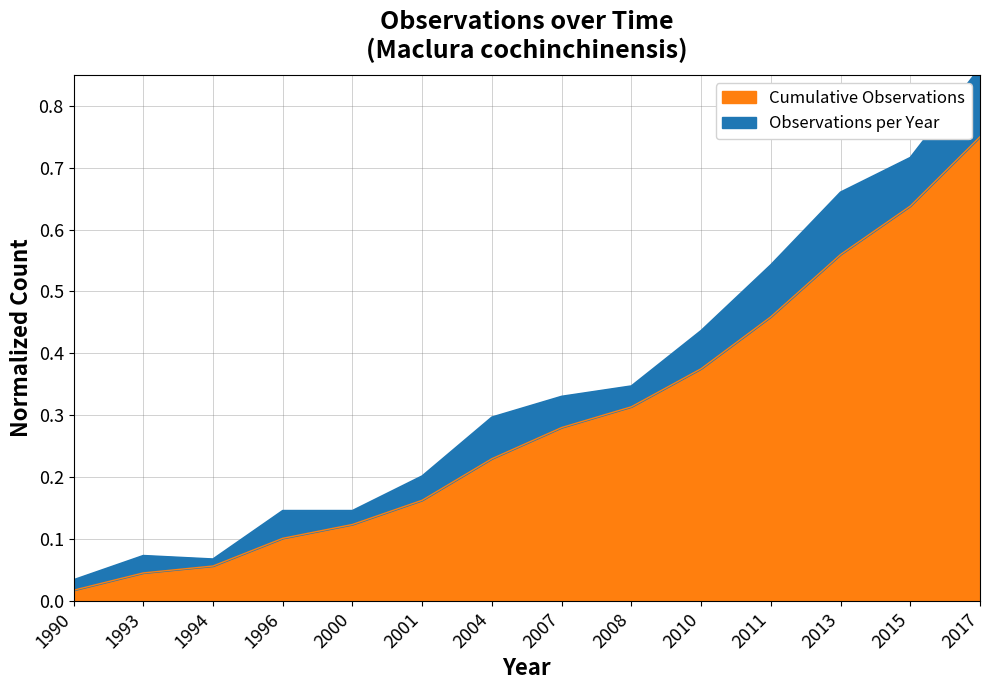

The chart shows a value of 0.1 at 2007. True or false?

False